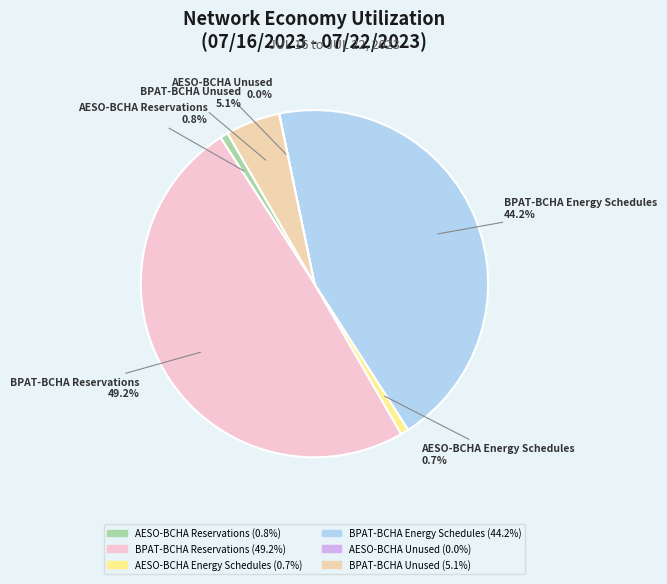

Between BPAT-BCHA Reservations and BPAT-BCHA Unused, which is larger?

BPAT-BCHA Reservations